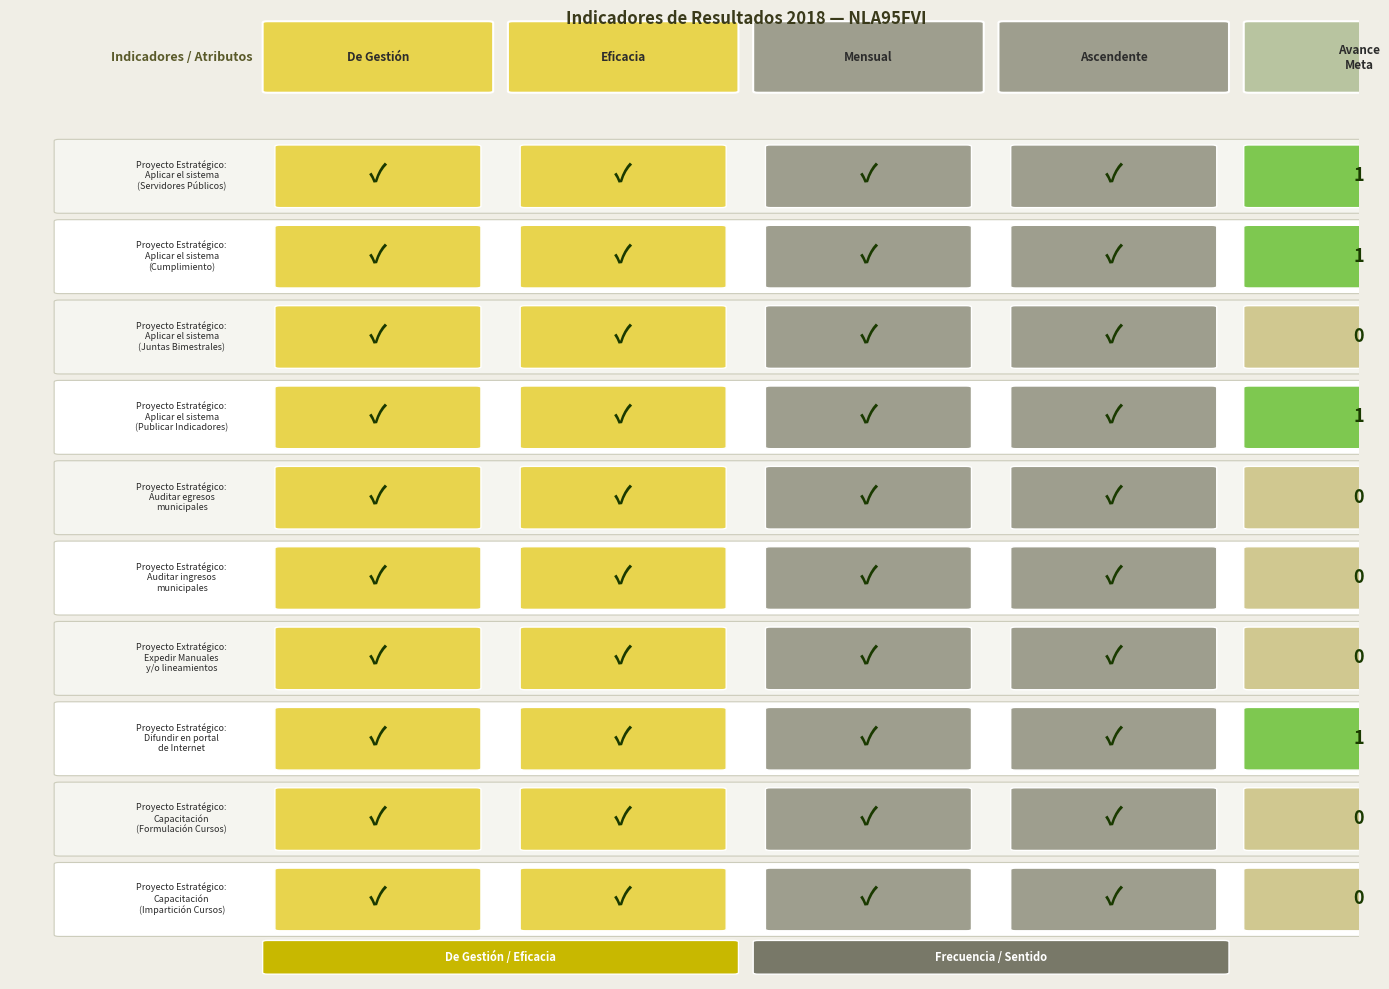

What is the difference between the second highest and minimum values?

1